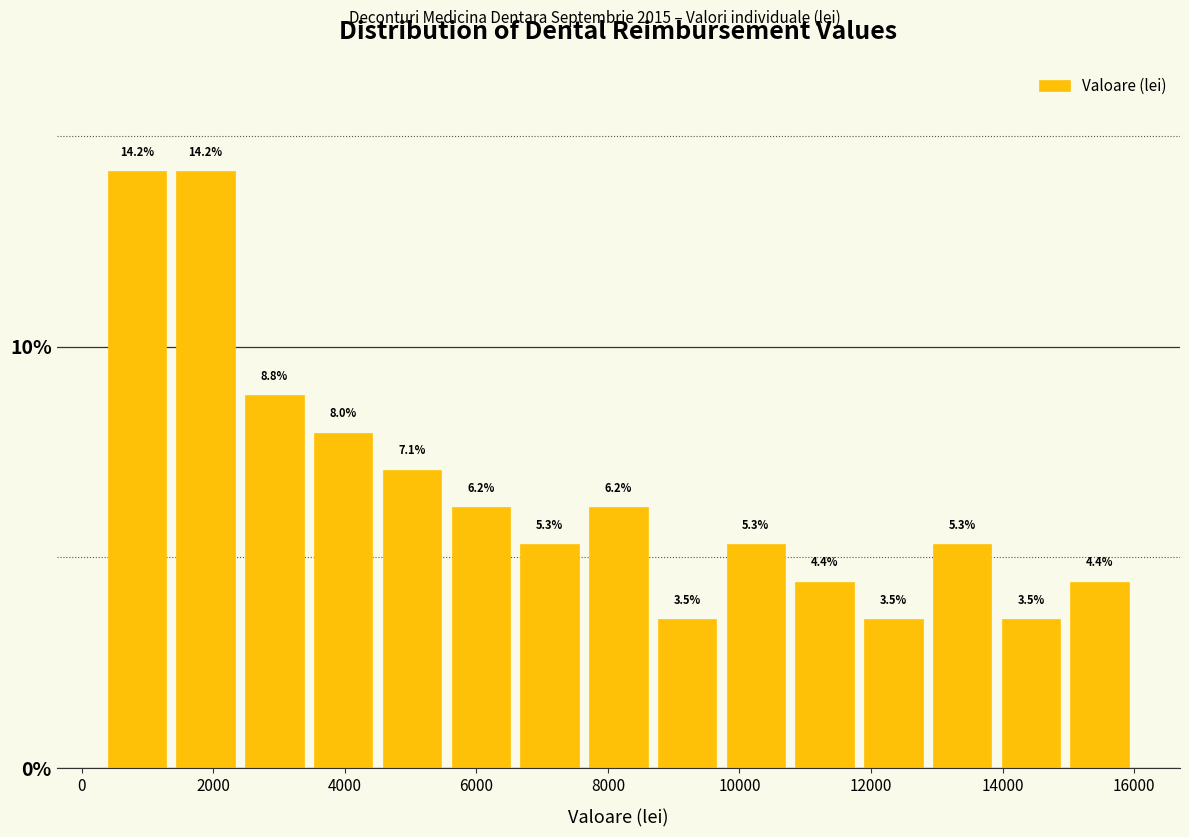

How tall is the bar that spans 7600 to 8600 on the x-axis? The bar edges are not printed on the chart, so give them approximately, as read against the axis.

6.2